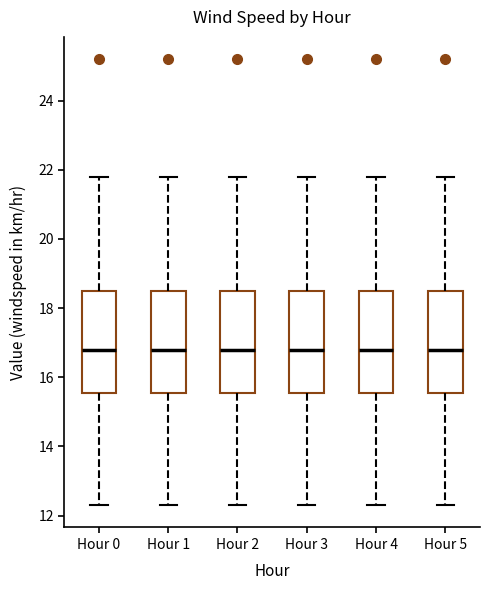

Reading left to right, transcribe this box plot: for each box, give where its median line is, the range the box spans, and where its two whiskers end, as read against the y-axis. The values are not printed on the chart, so give them approximately, as read against the axis.

Hour 0: median 16.8, box 15.6 to 18.6, whiskers 12.4 to 21.8
Hour 1: median 16.8, box 15.6 to 18.6, whiskers 12.4 to 21.8
Hour 2: median 16.8, box 15.6 to 18.6, whiskers 12.4 to 21.8
Hour 3: median 16.8, box 15.6 to 18.6, whiskers 12.4 to 21.8
Hour 4: median 16.8, box 15.6 to 18.6, whiskers 12.4 to 21.8
Hour 5: median 16.8, box 15.6 to 18.6, whiskers 12.4 to 21.8